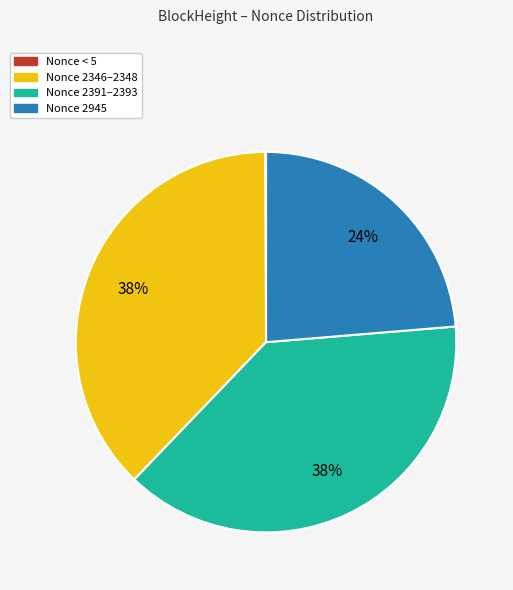

Is there a majority slice in this chart?

No